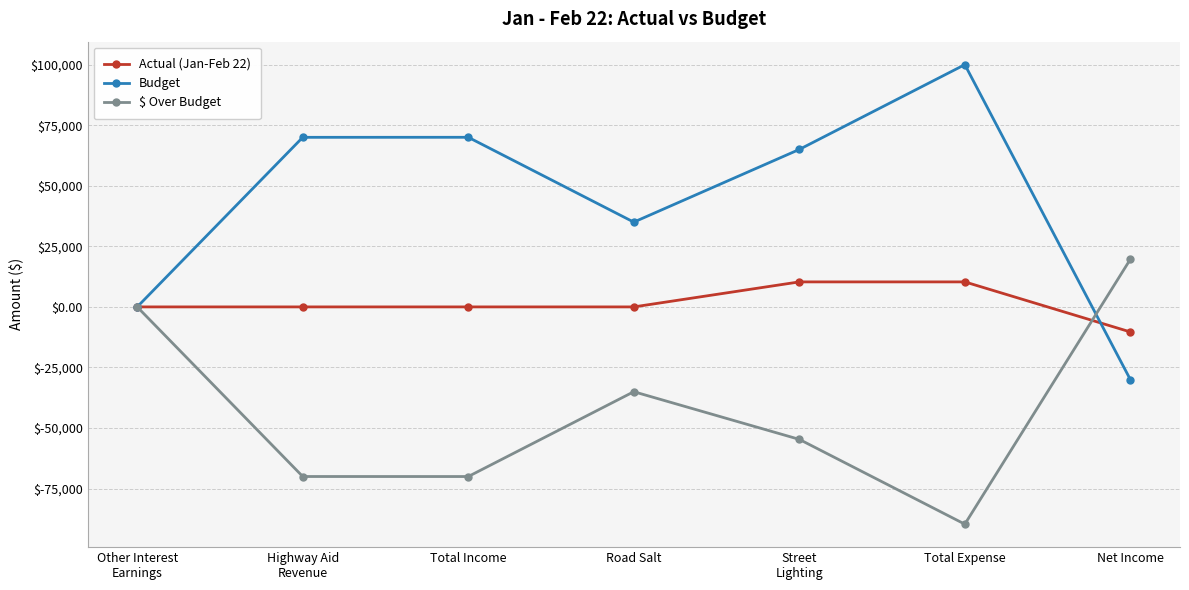

The $ Over Budget series shows 26937.9 at Net Income. True or false?

False